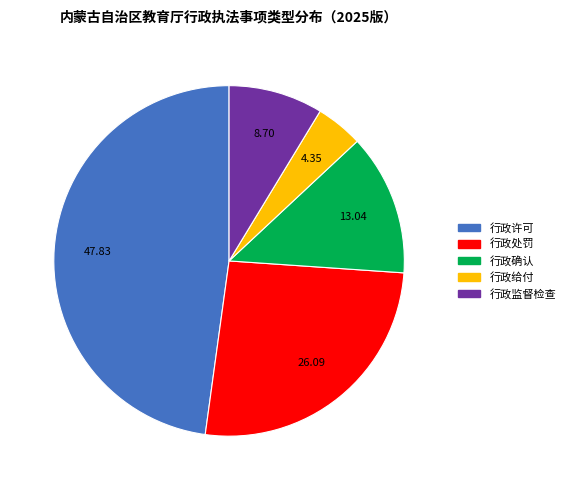

Does 行政监督检查 account for over 50% of the chart?

No